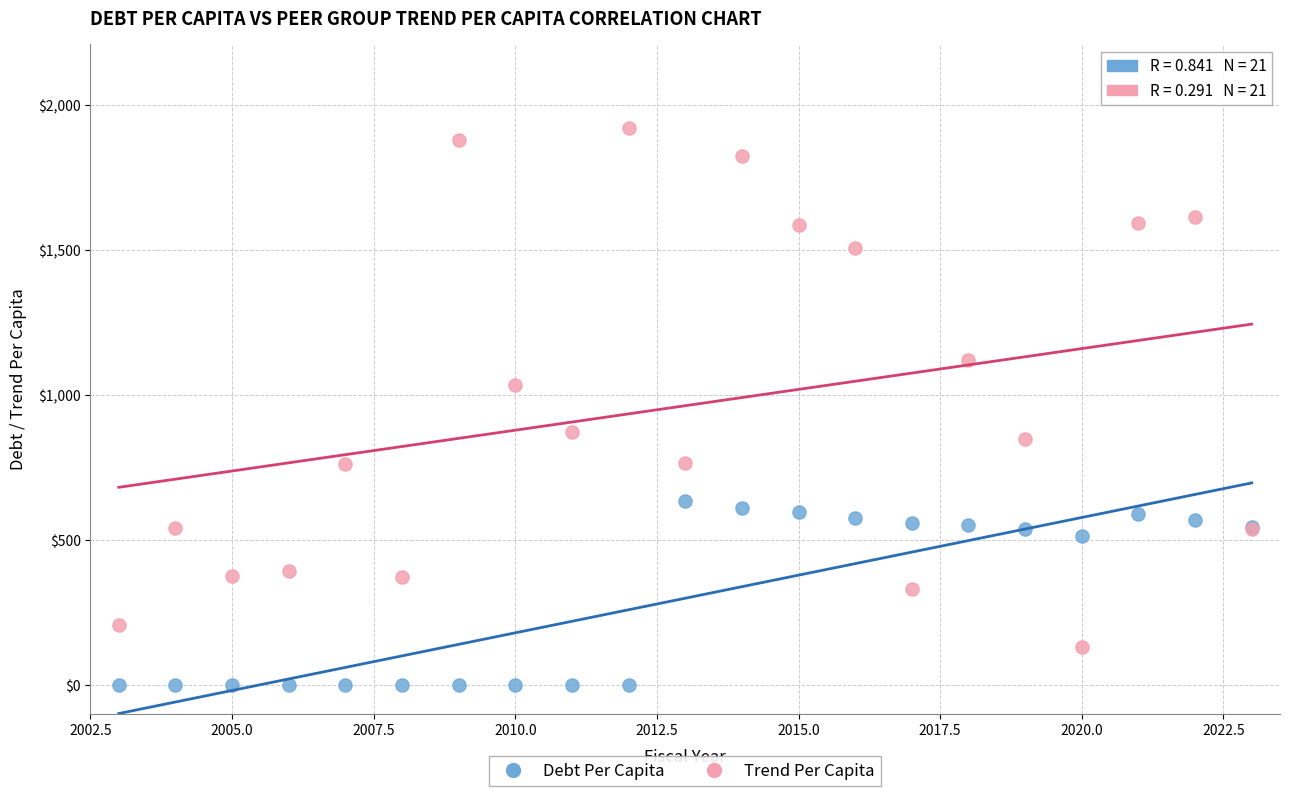

Which series reaches the maximum Y coordinate?

Trend Per Capita